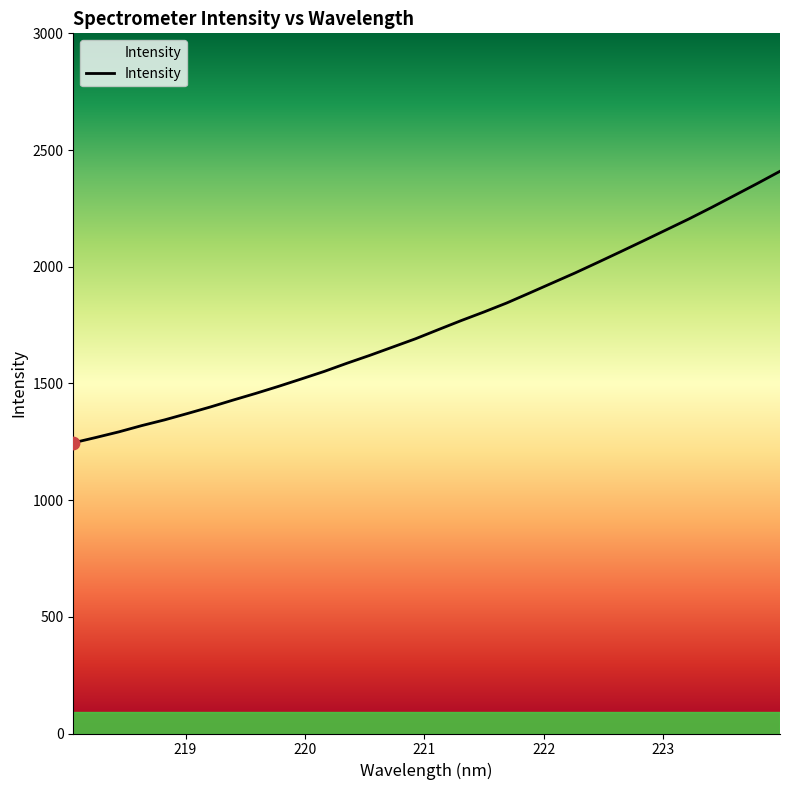

What is the minimum value shown in the chart?

1245.5